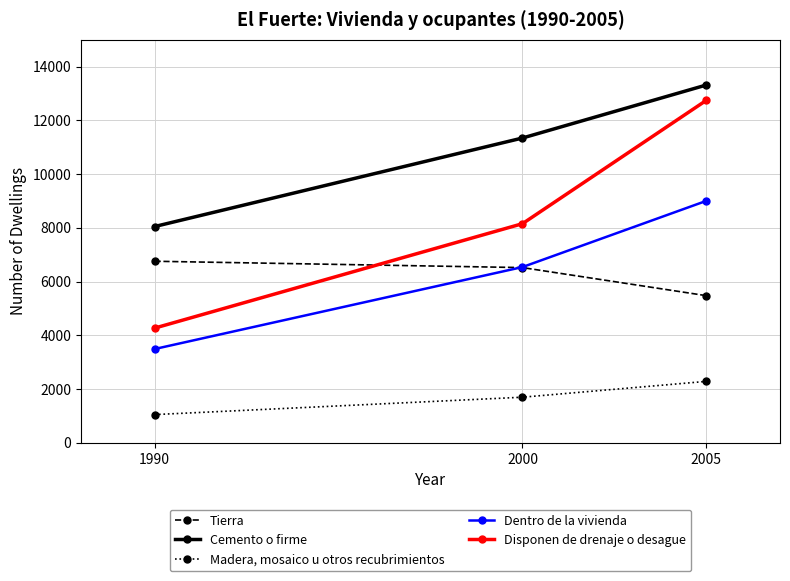

How many Tierra values are between 5474 and 6755?

3